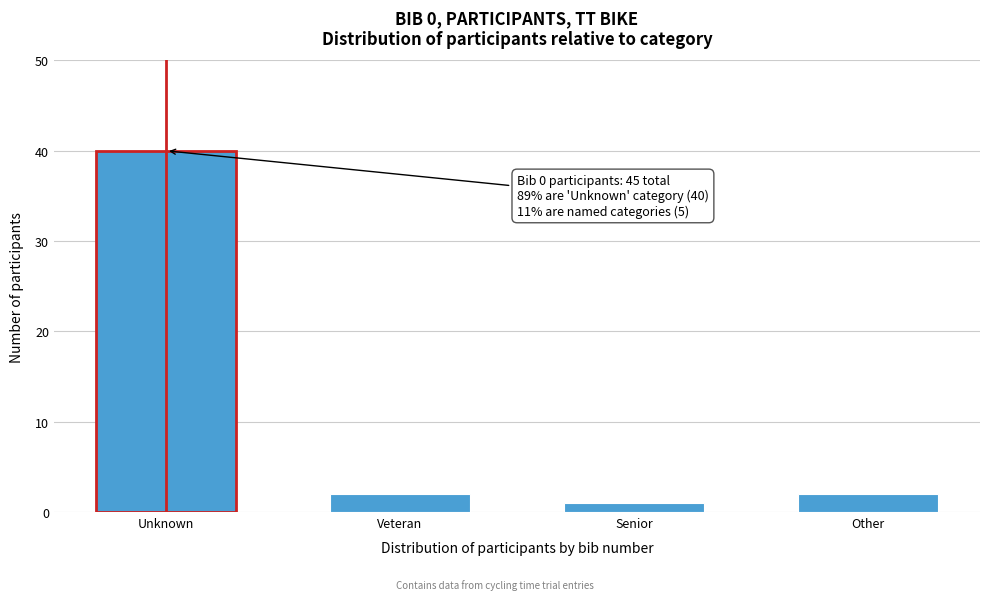

Reading right to left, extract all data points from this chart.

2	1	2	40